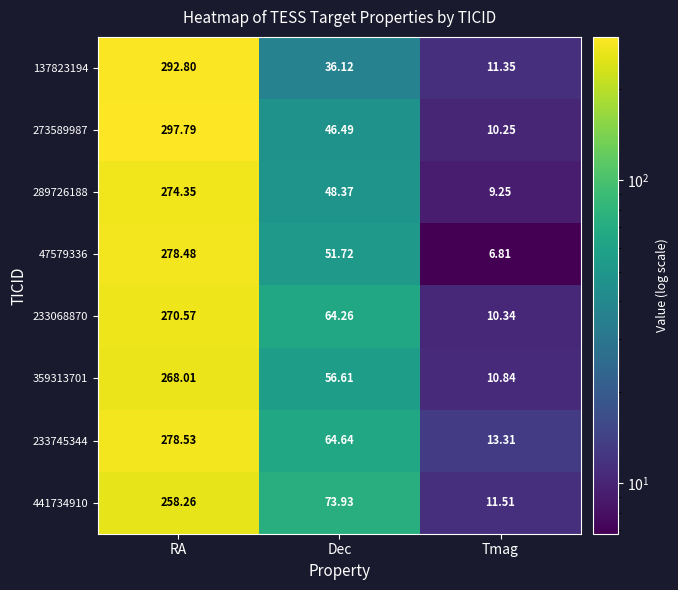

How many distinct data groups are displayed?

8